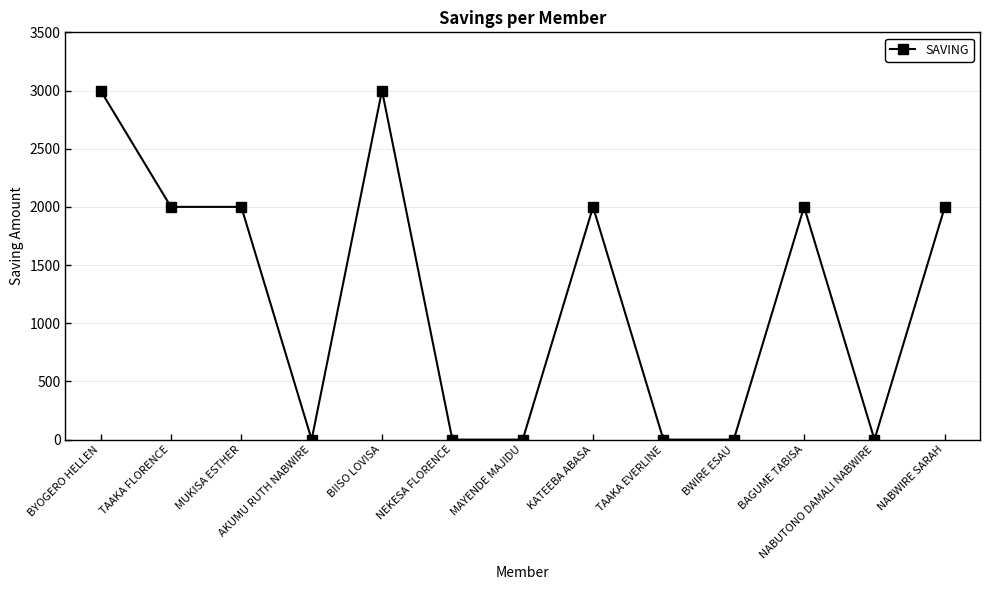

What is the approximate value at BIISO LOVISA, to the nearest 10?

3000